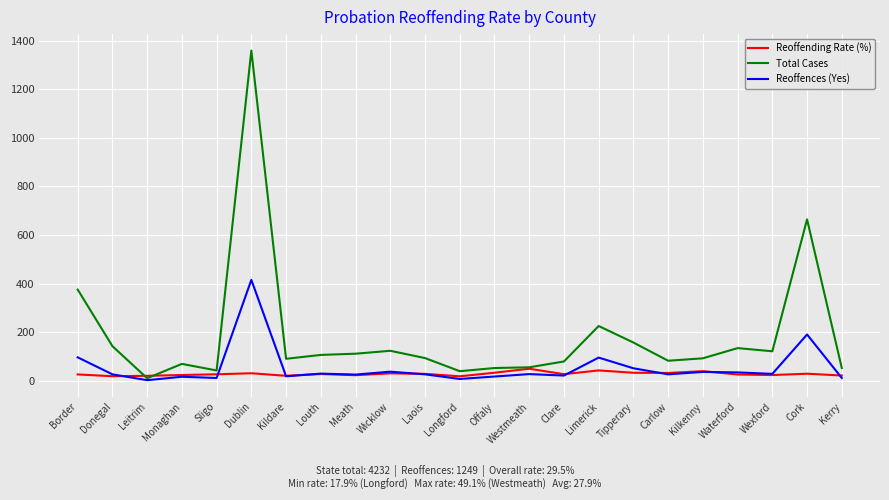

Rank the series at Border from lowest to highest value.

Reoffending Rate (%), Reoffences (Yes), Total Cases